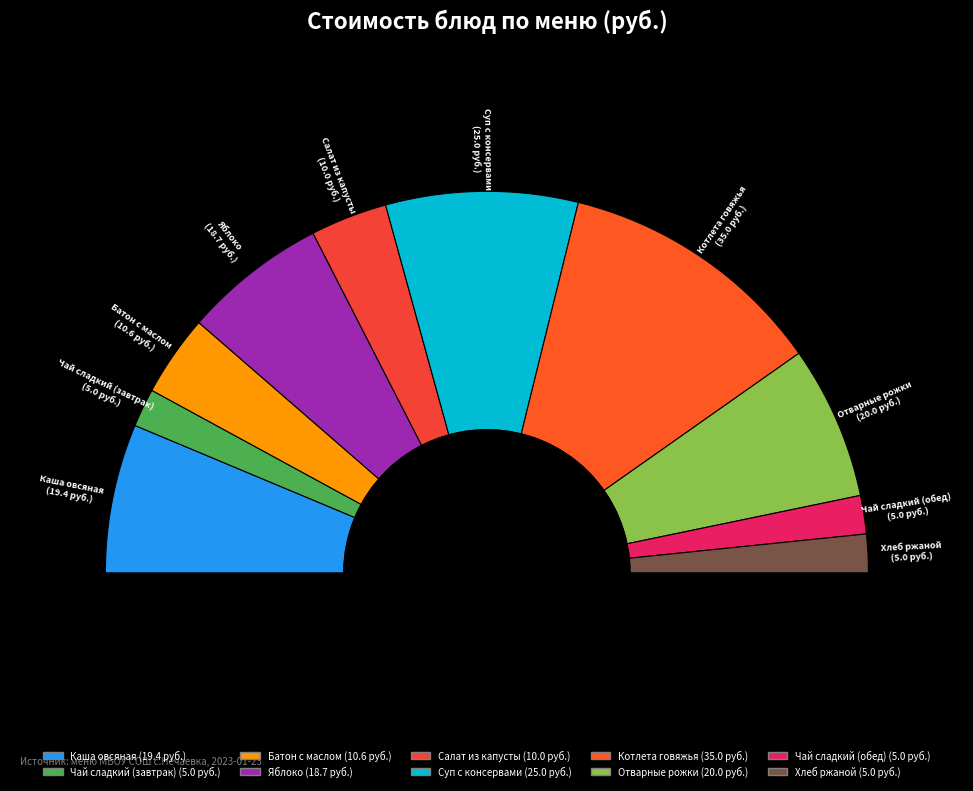

To the nearest percent, what is the difference between the largest and smallest slice percentages?

20%